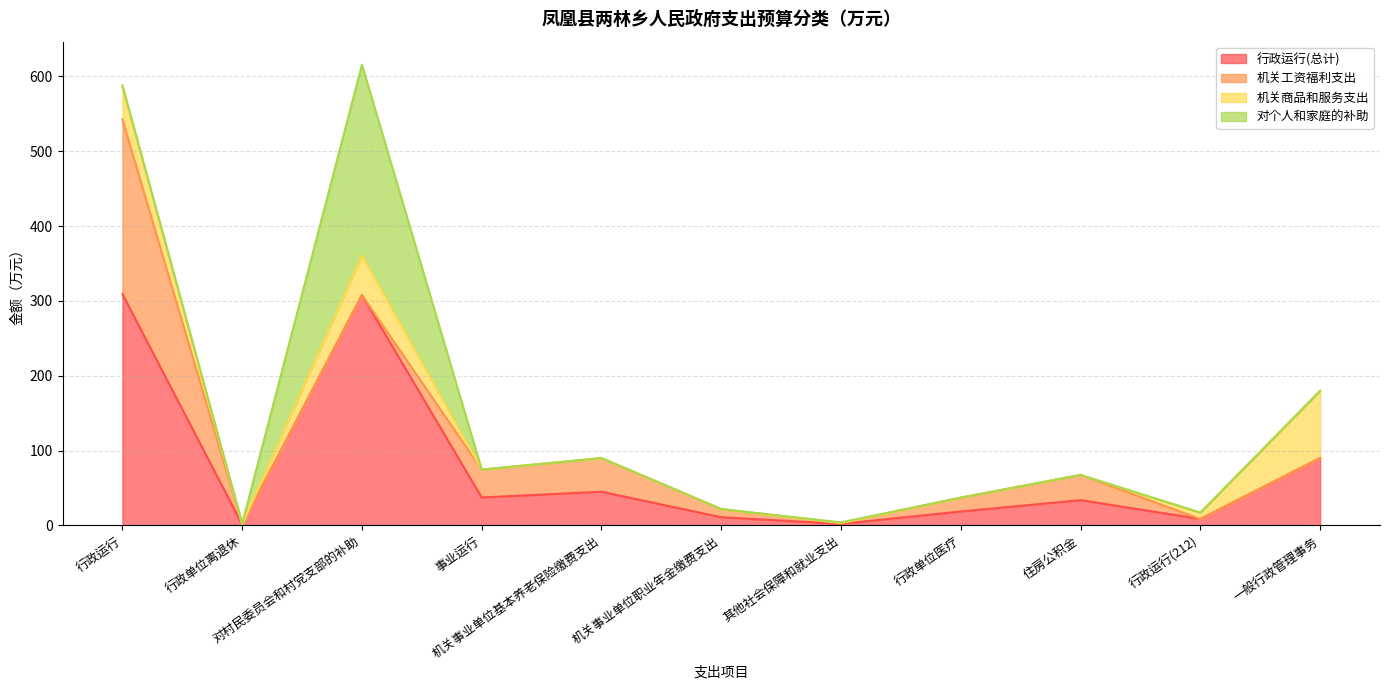

Which series changed the most between 机关事业单位基本养老保险缴费支出 and 其他社会保障和就业支出?

机关工资福利支出